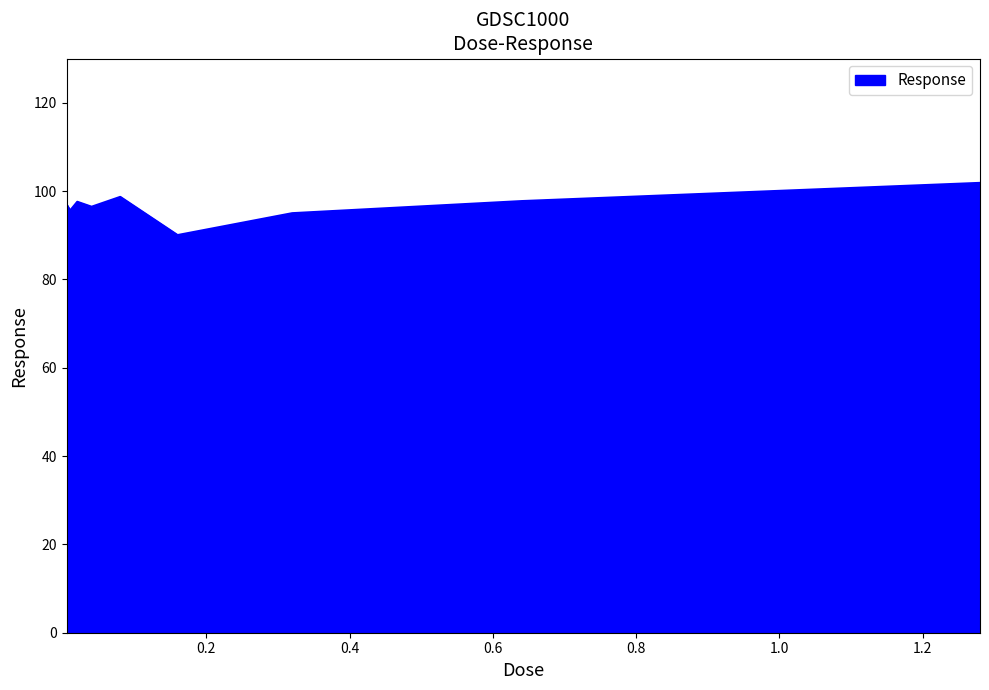

What is the smallest value displayed?

90.0